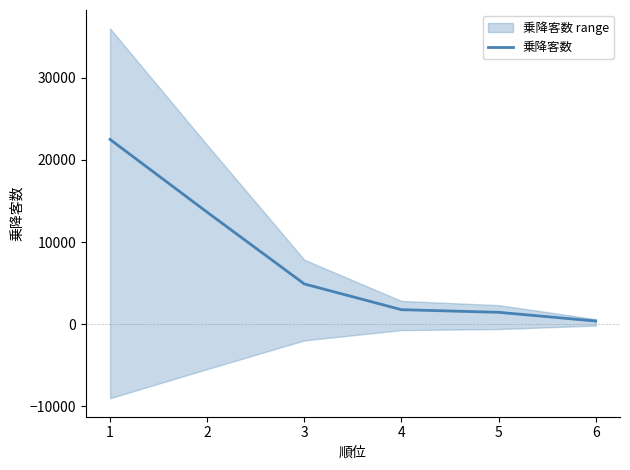

The value of 乗降客数 at 2 is 4232. True or false?

False